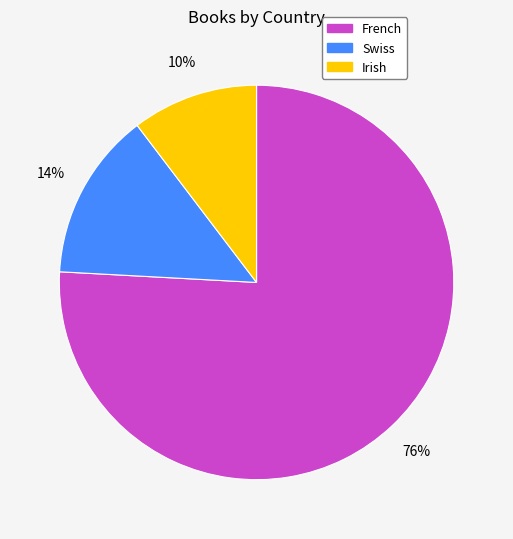

Is French the majority of the pie?

Yes